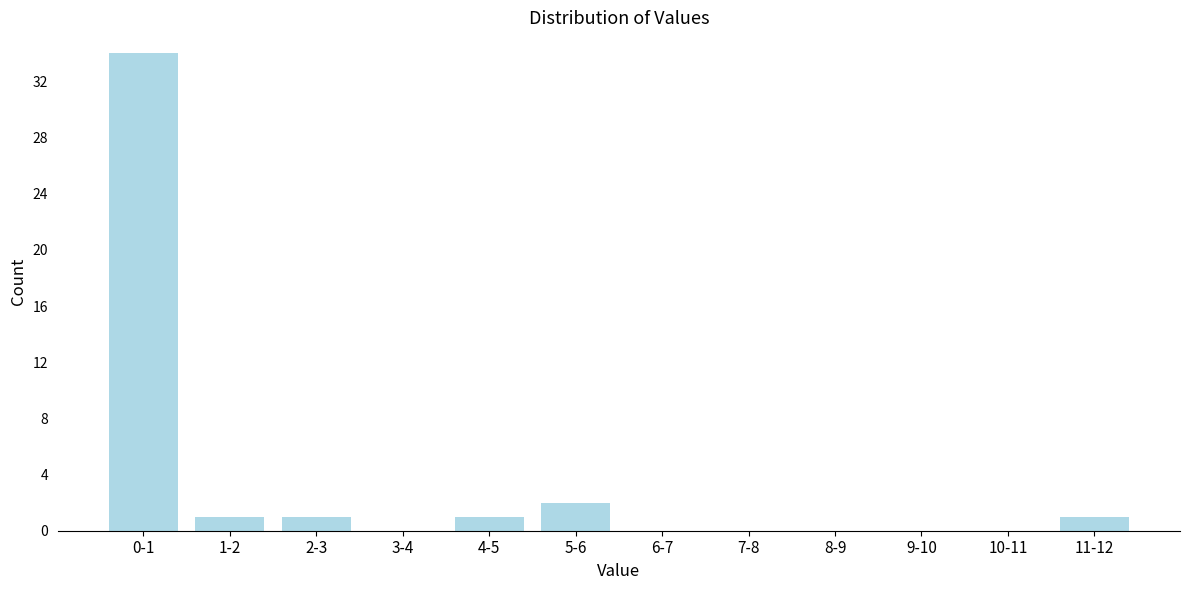

Reading left to right, list all the values displayed in this chart.

0-1=34	1-2=1	2-3=1	3-4=0	4-5=1	5-6=2	6-7=0	7-8=0	8-9=0	9-10=0	10-11=0	11-12=1